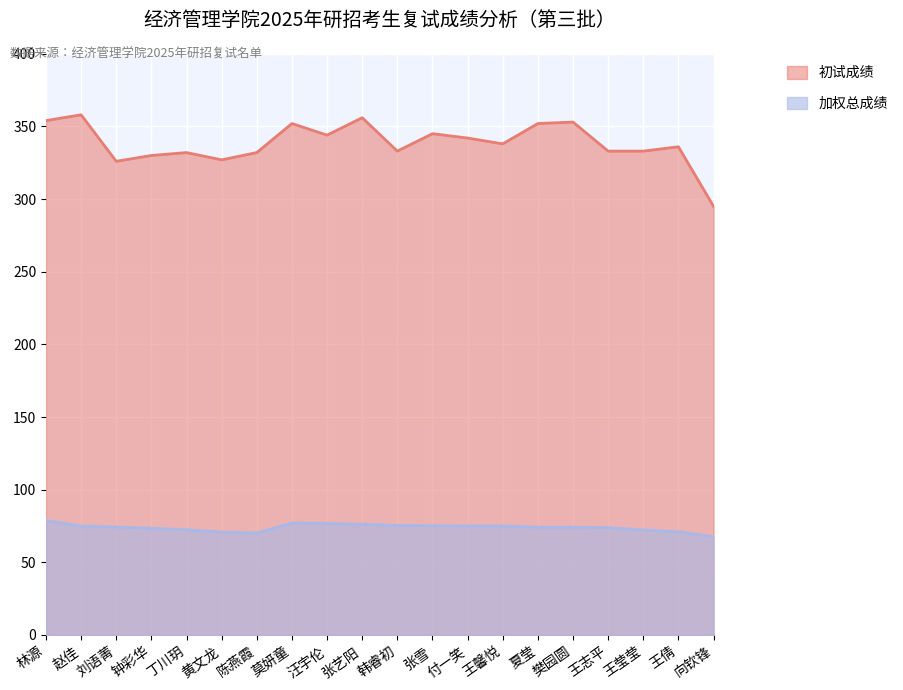

True or false: 加权总成绩 and 初试成绩 cross at least once.

False